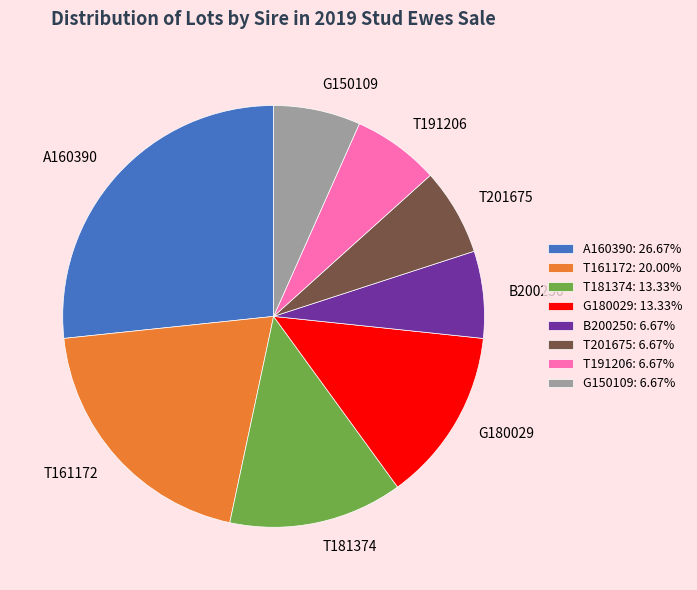

Is there a majority slice in this chart?

No